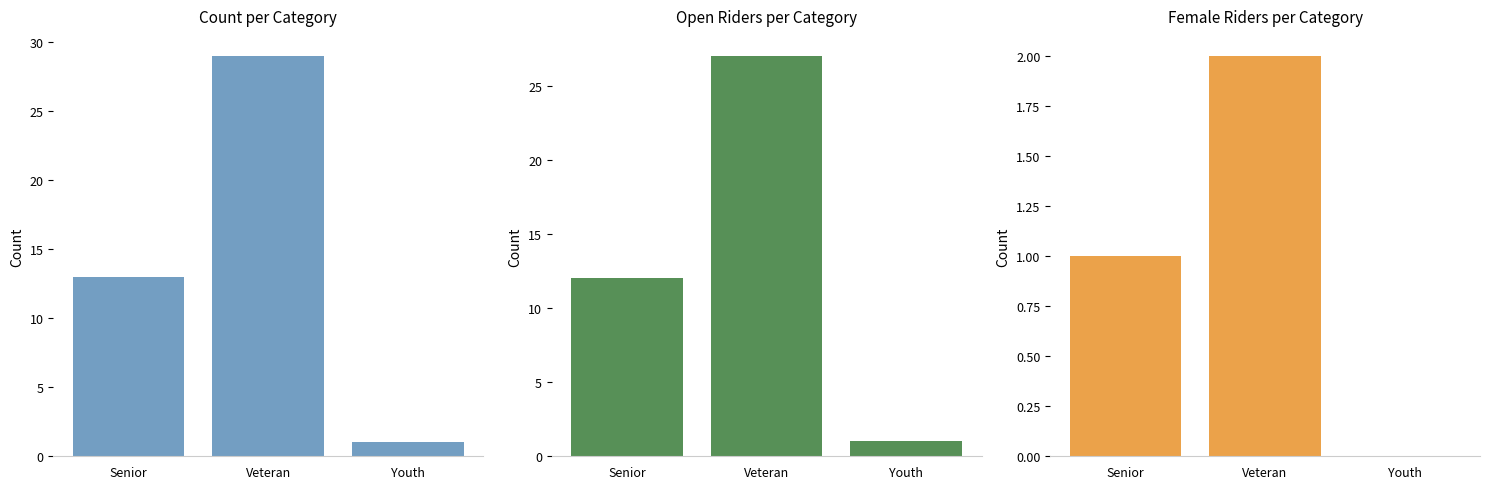

What value does the Open Riders per Category series have at Veteran, to the nearest 5?

25